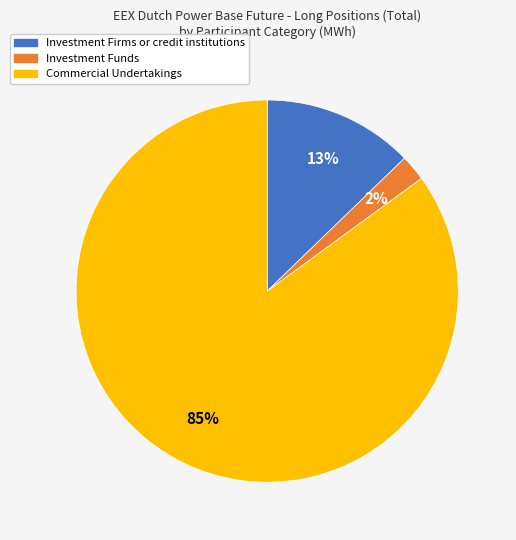

Between Commercial Undertakings and Investment Funds, which is larger?

Commercial Undertakings